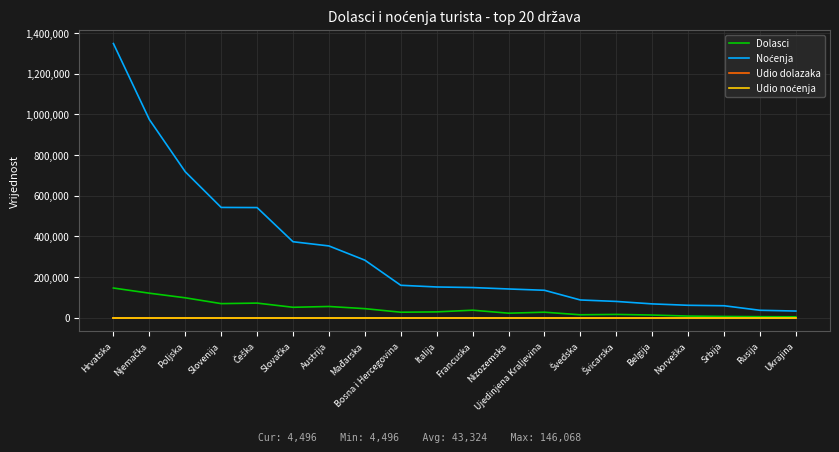

Does the chart display data point markers on the line(s)?

No